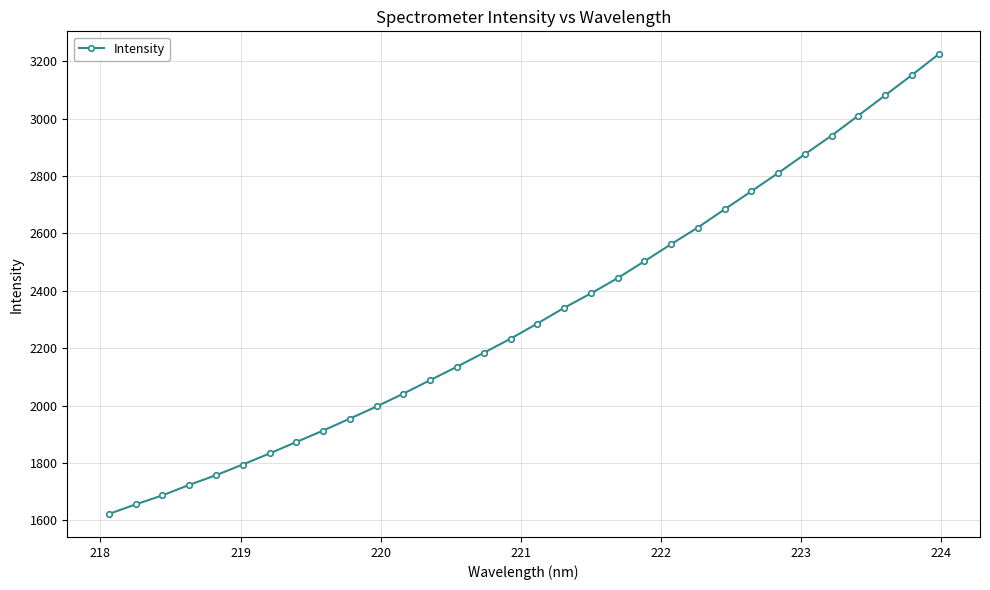

What is the sum of all values?

74164.7